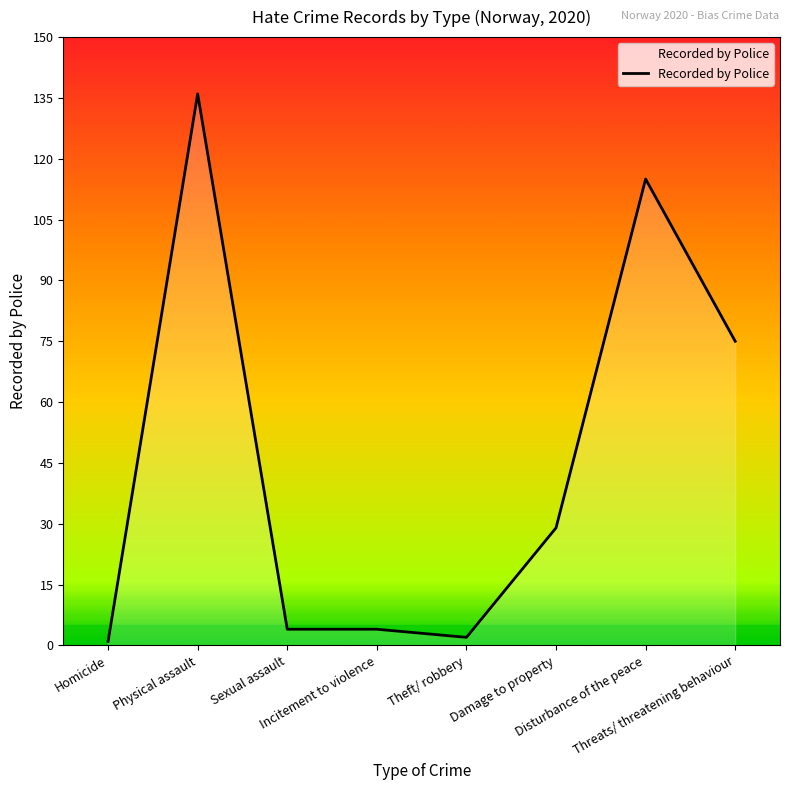

What is the maximum value shown in the chart?

136